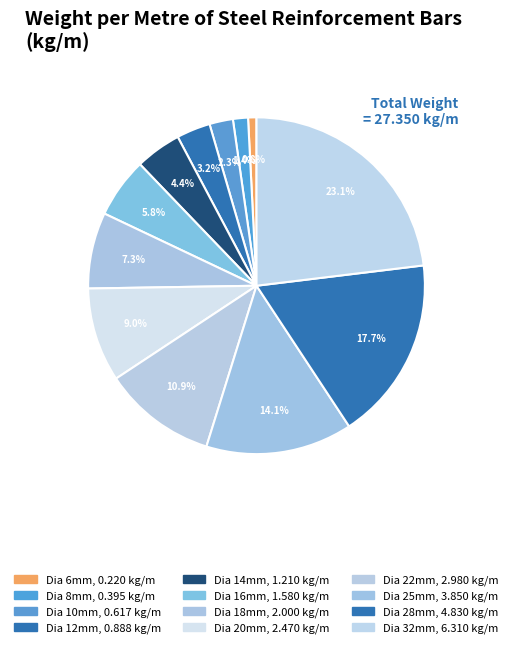

Which category has the biggest portion of the pie?

Dia 32mm